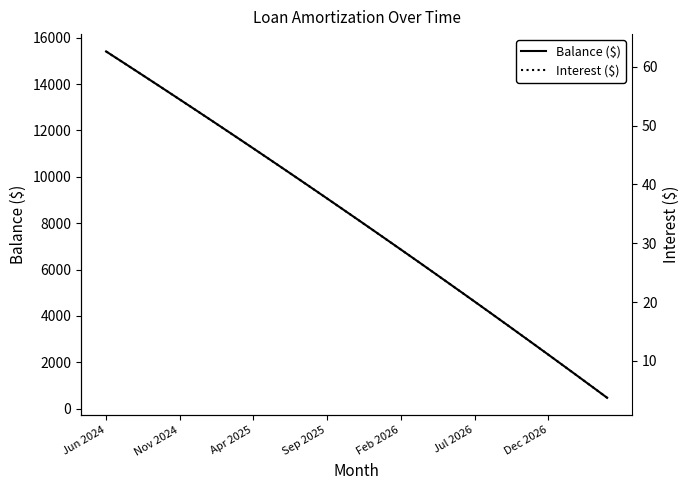

What are all the series names shown in the legend?

Balance ($), Interest ($)